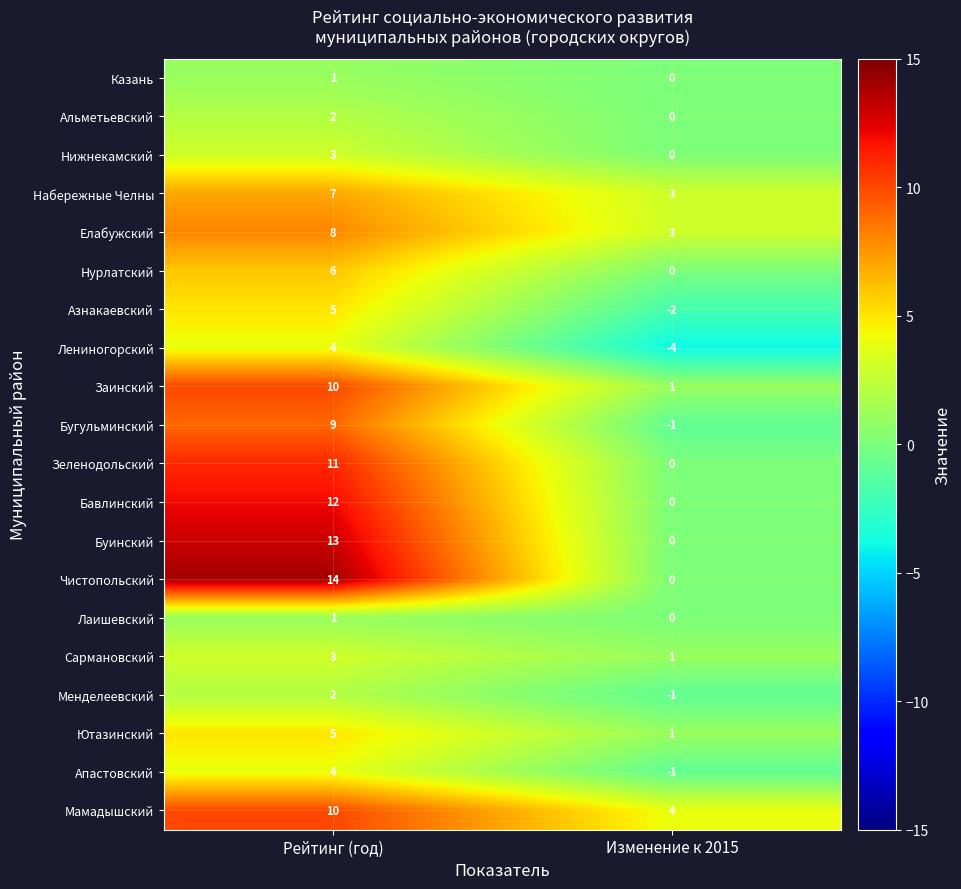

The Заинский series shows 1 at Изменение к 2015. True or false?

True